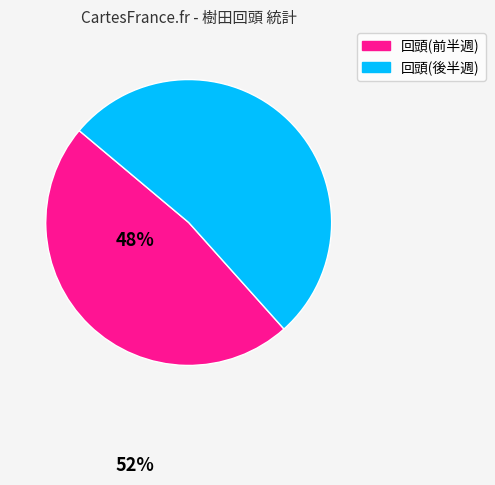

Is there a majority slice in this chart?

Yes